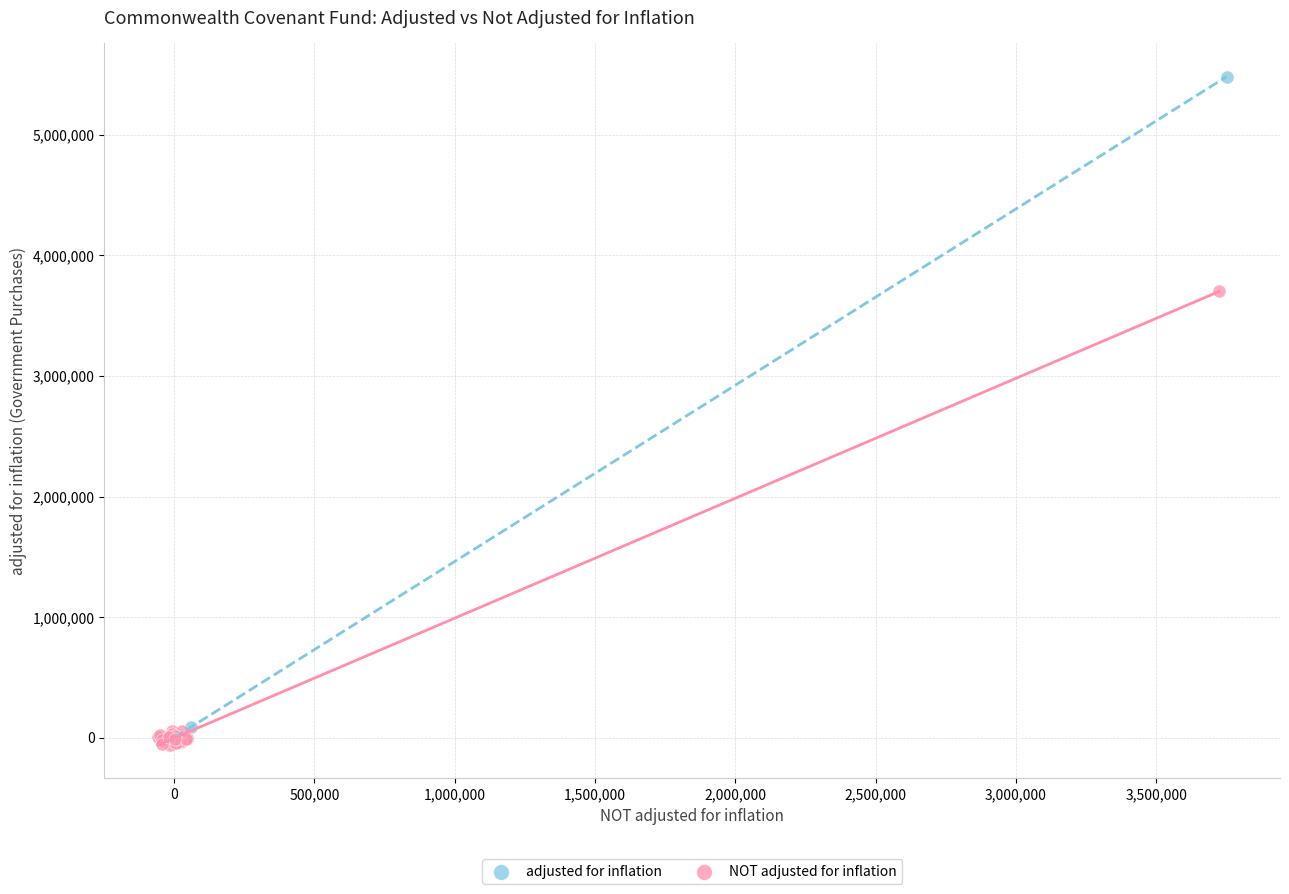

Which series contains the lowest Y value?

NOT adjusted for inflation